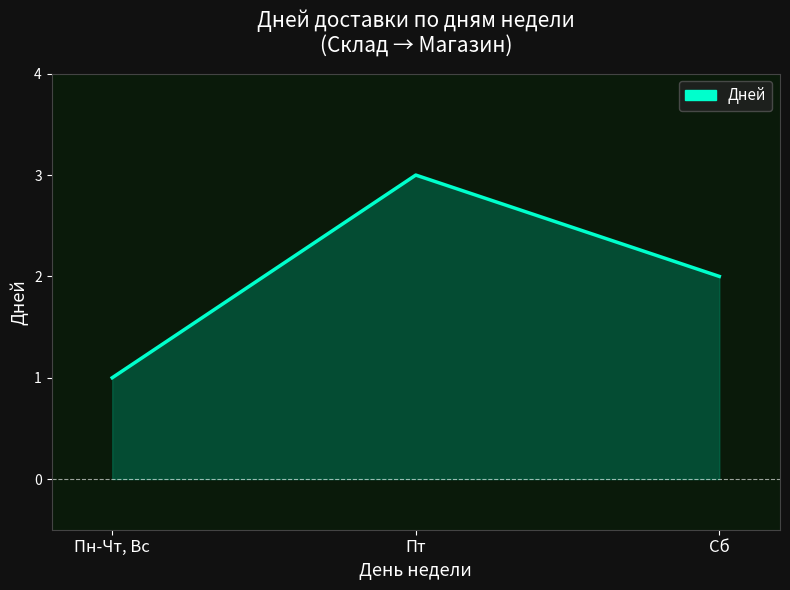

What position from the left is Сб?

3